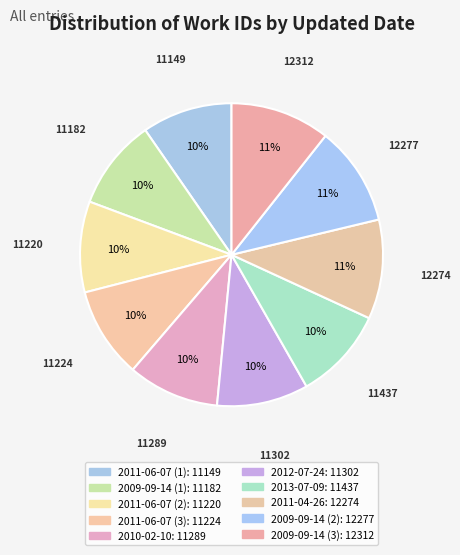

How many slices are in this pie chart?

10